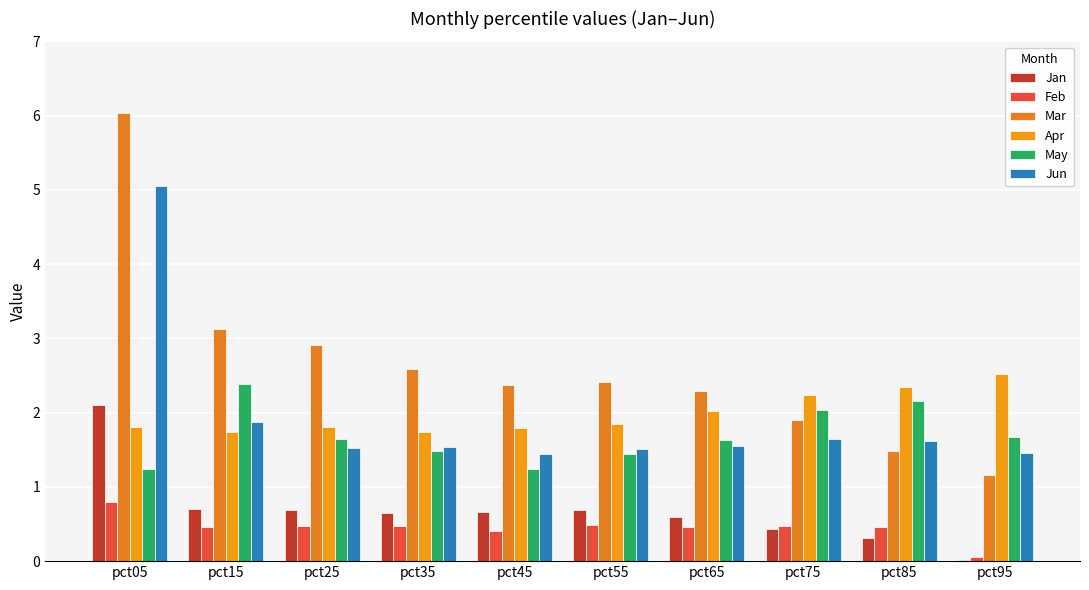

What is the total value across all series at pct75?

8.7